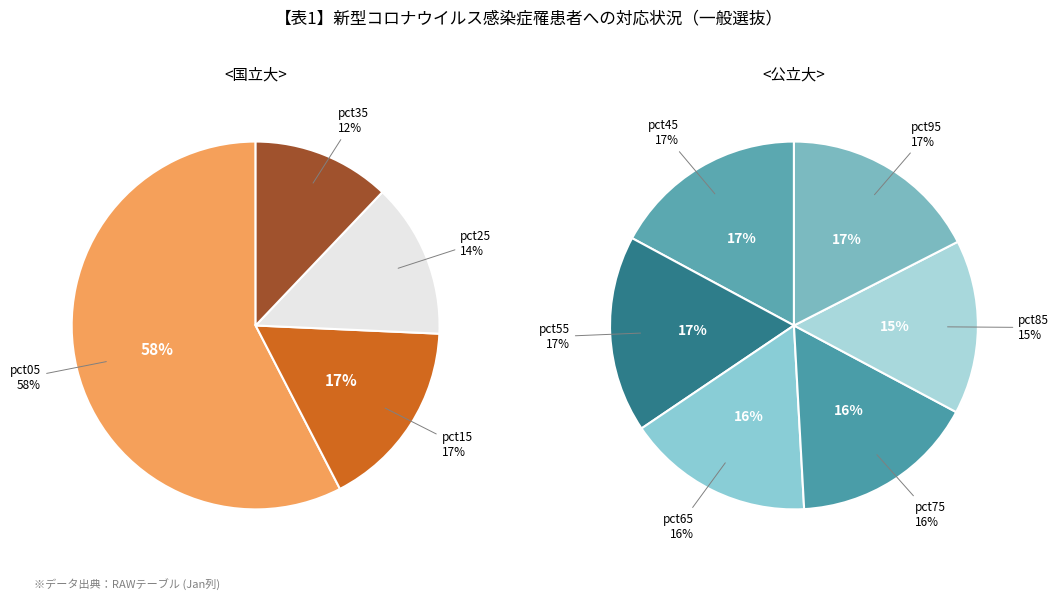

How many segments does this pie chart have?

10